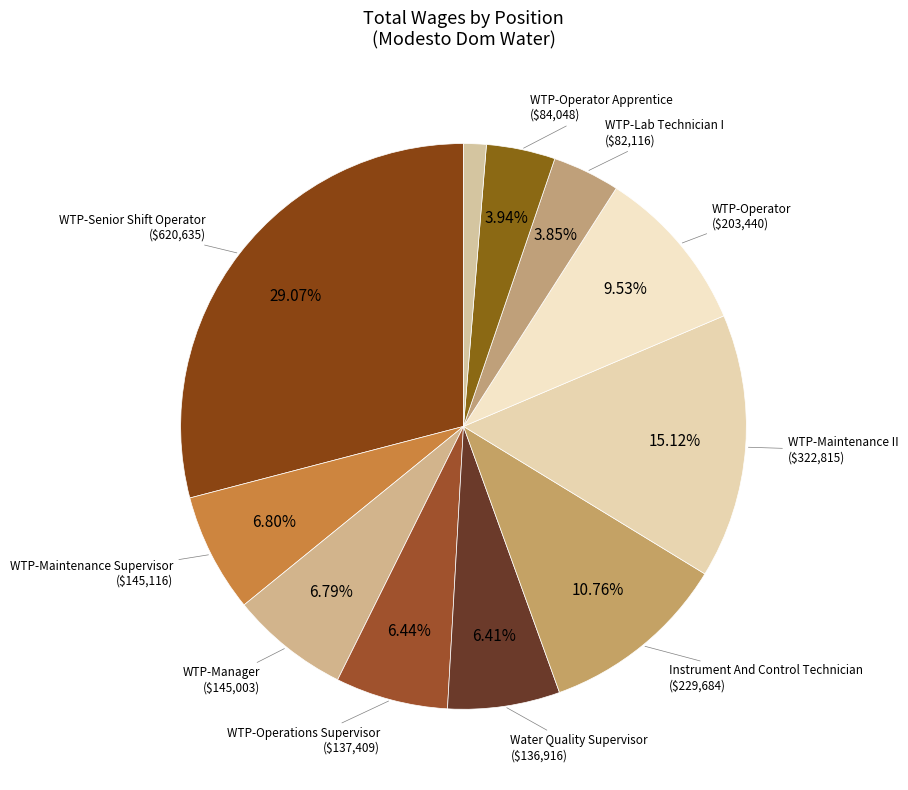

Which category has the biggest portion of the pie?

WTP-Senior Shift Operator